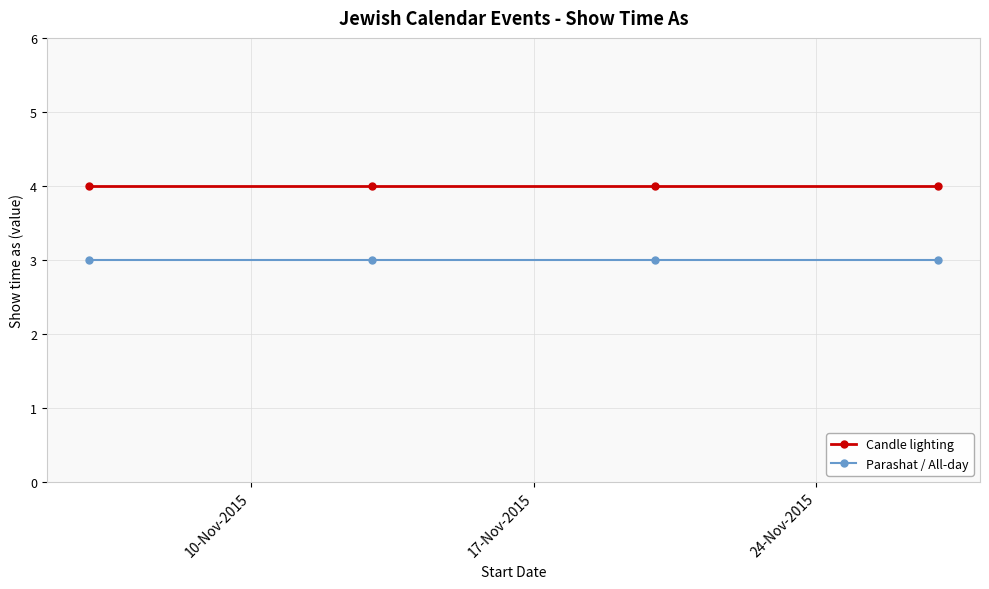

True or false: Parashat / All-day has more than 2 interior local peaks.

False